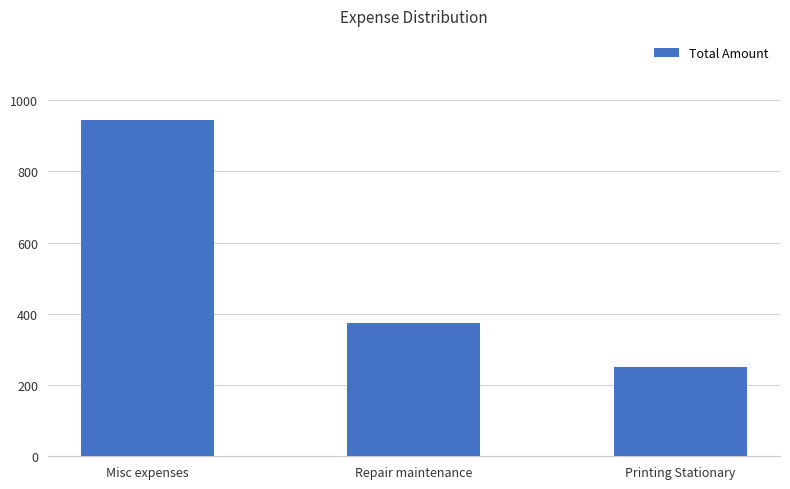

Which label corresponds to the smallest value in the chart?

Printing Stationary